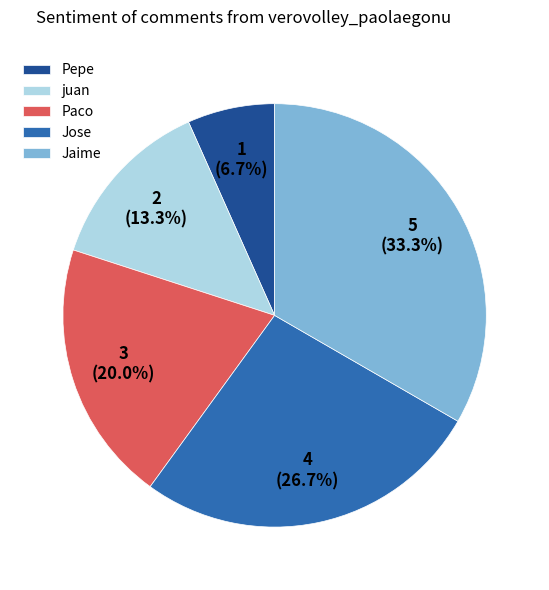

Is there any slice that represents more than half of the pie?

No